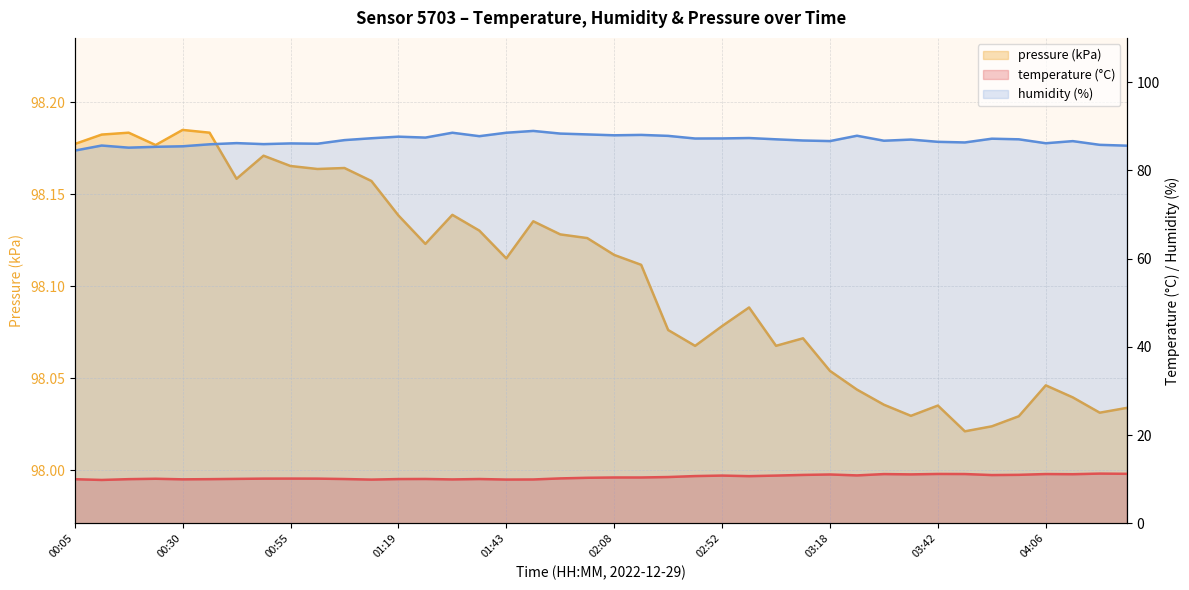

What is the sum of all pressure_kPa values?

3924.2